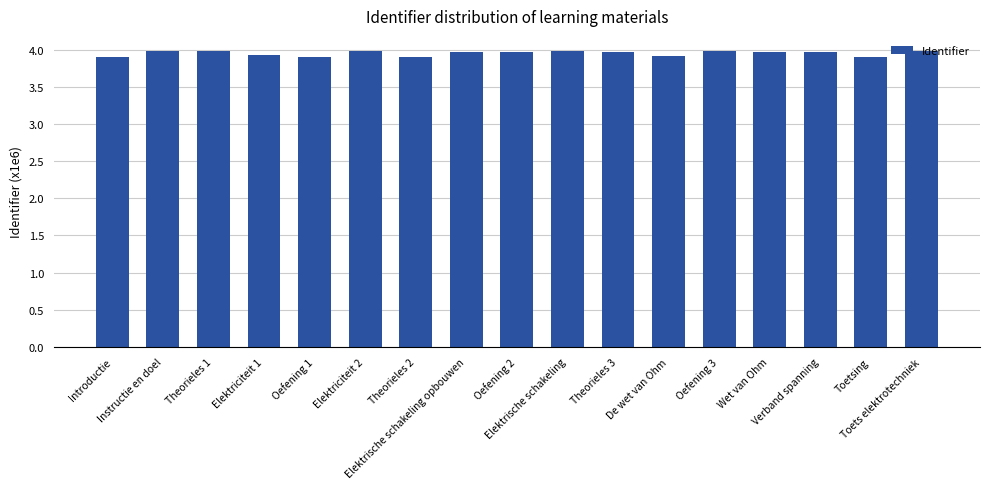

What is the label of the 12th bar from the left?

De wet van Ohm